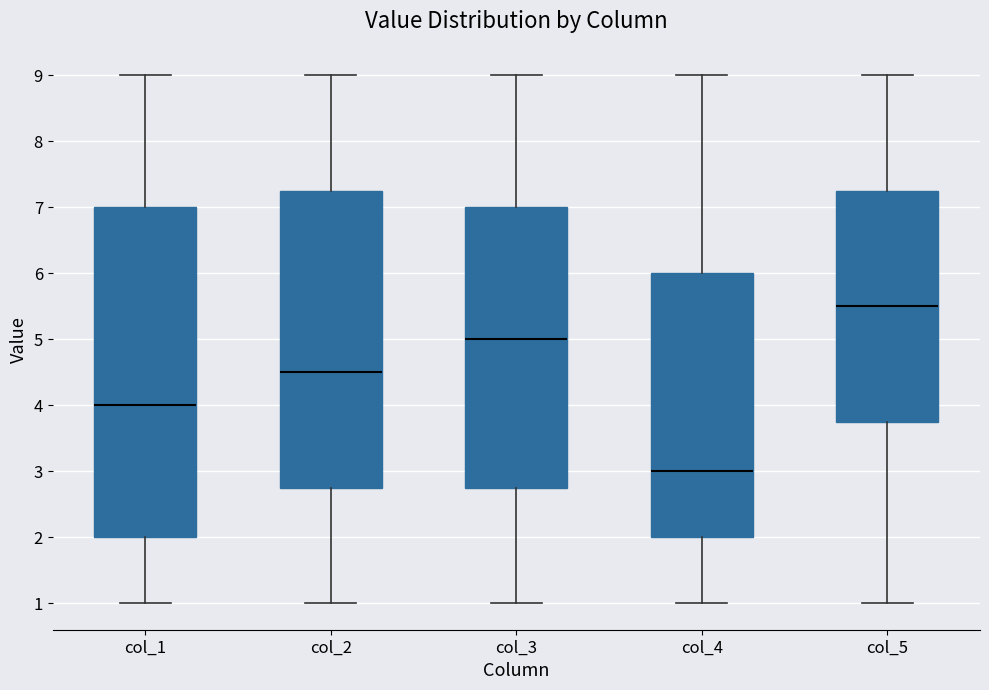

Comparing the boxes themselves (not the whiskers), which one is the tallest?

col_1